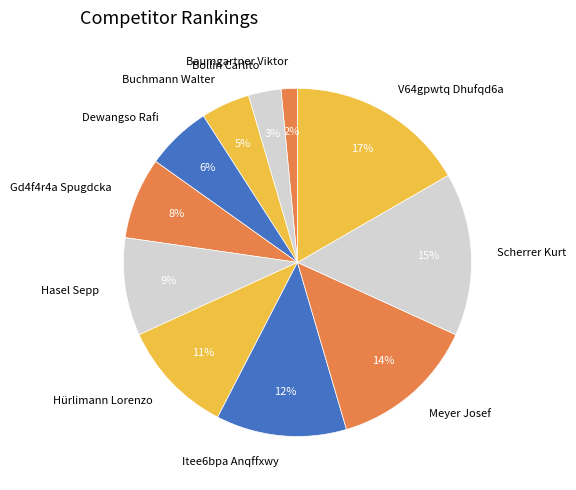

Is it true that Meyer Josef is 27% of the pie?

False